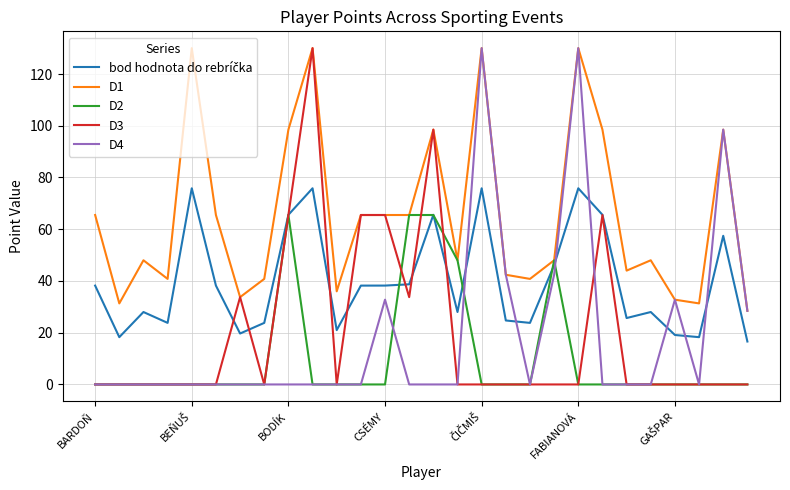

Which series has the largest total across all categories?

D1